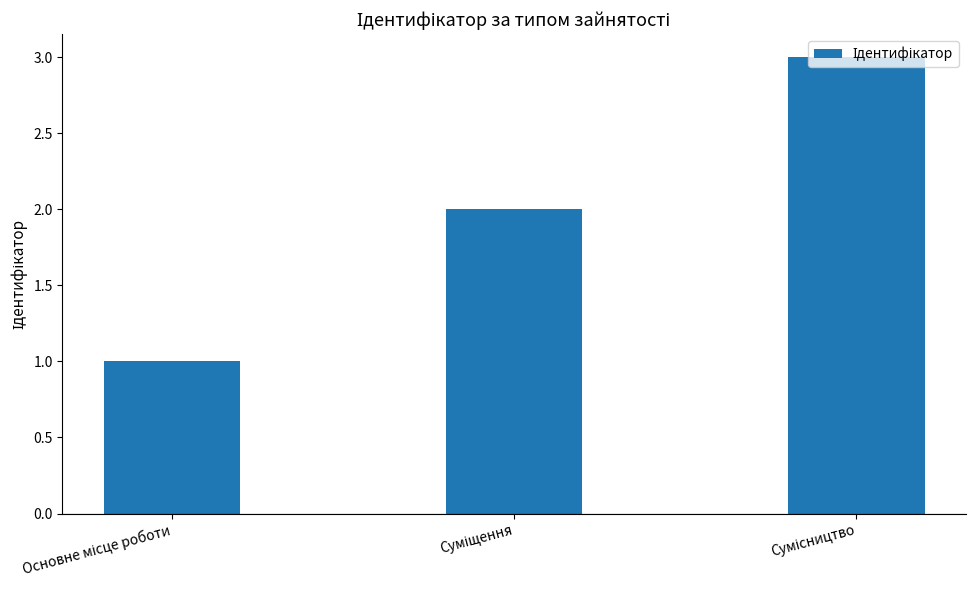

What is the sum of all values?

6